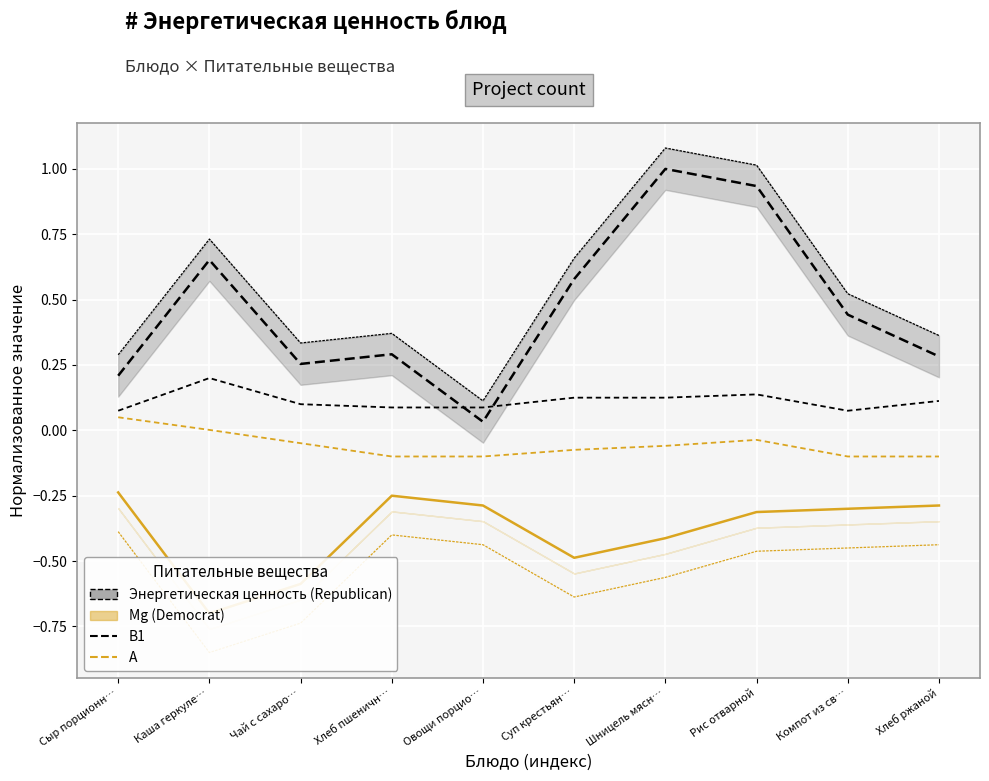

True or false: A has a value of -0.0 at Шницель мясн….

False